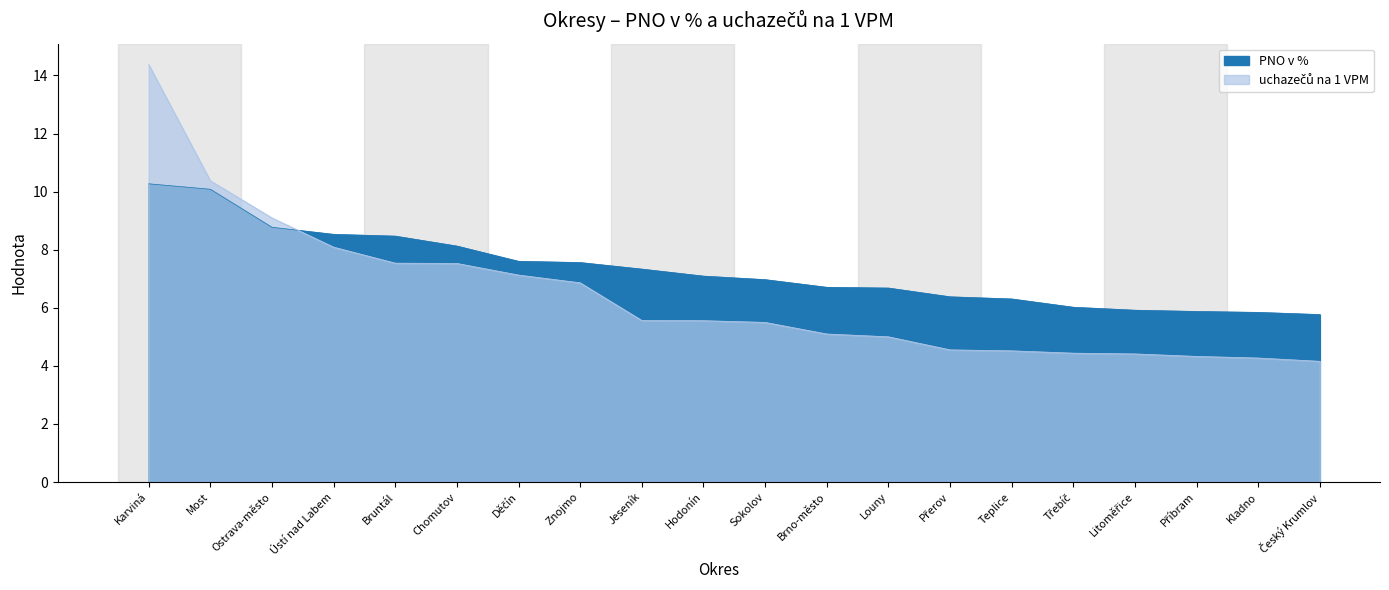

What is the maximum value shown in the chart?

14.4